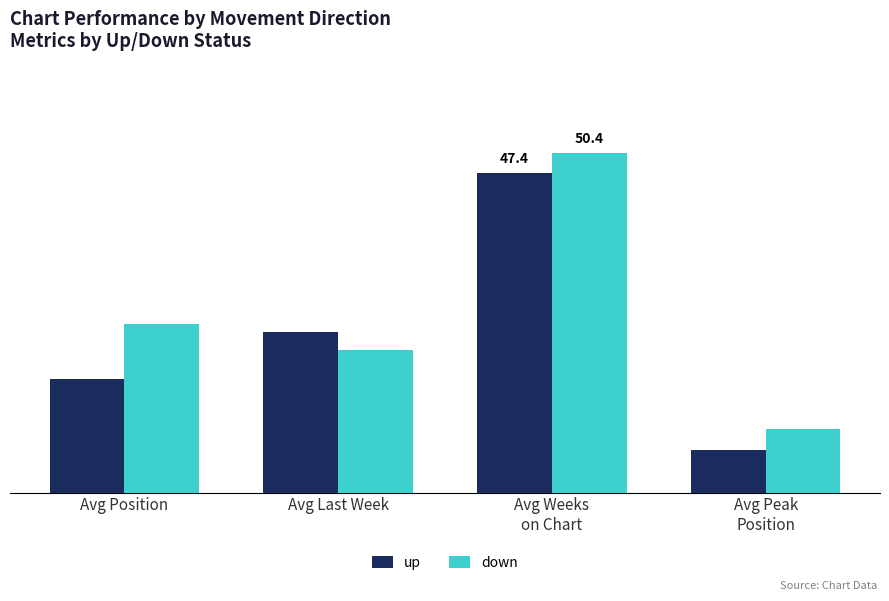

Rank the series by their maximum value, from lowest to highest.

up, down